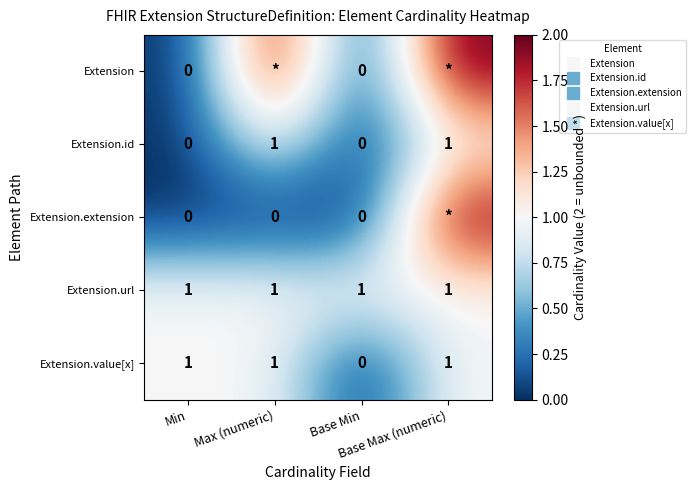

Is it true that Extension.url equals 2 at Base Max (numeric)?

False